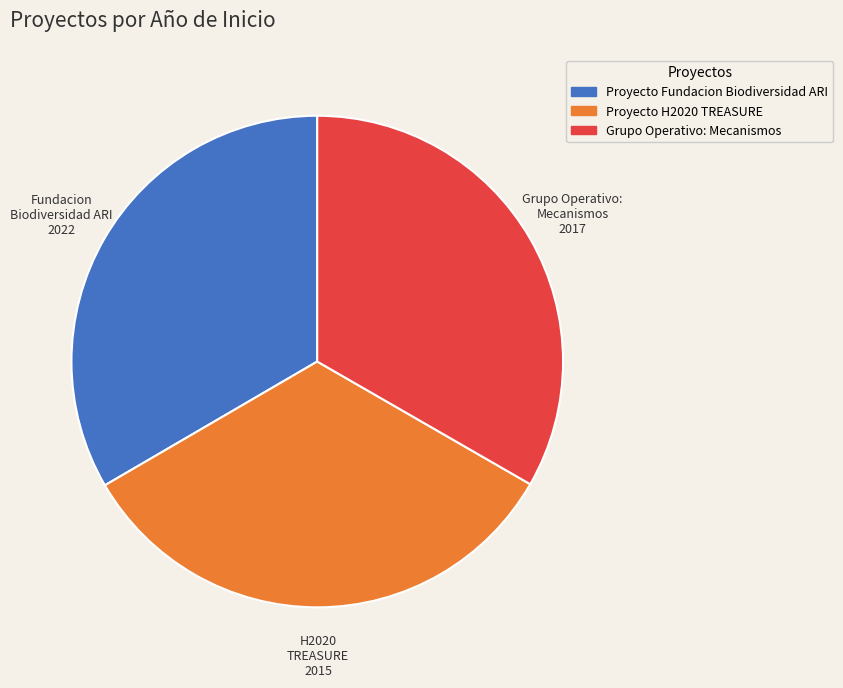

True or false: Proyecto H2020 TREASURE accounts for 33% of the total.

True